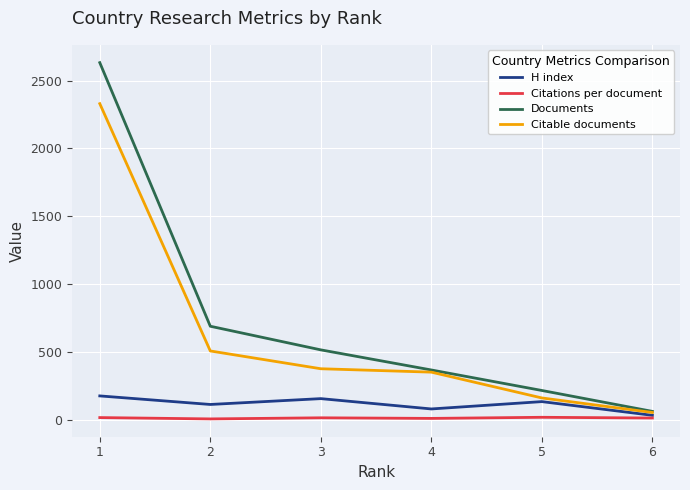

What is the maximum value shown in the chart?

2632.0